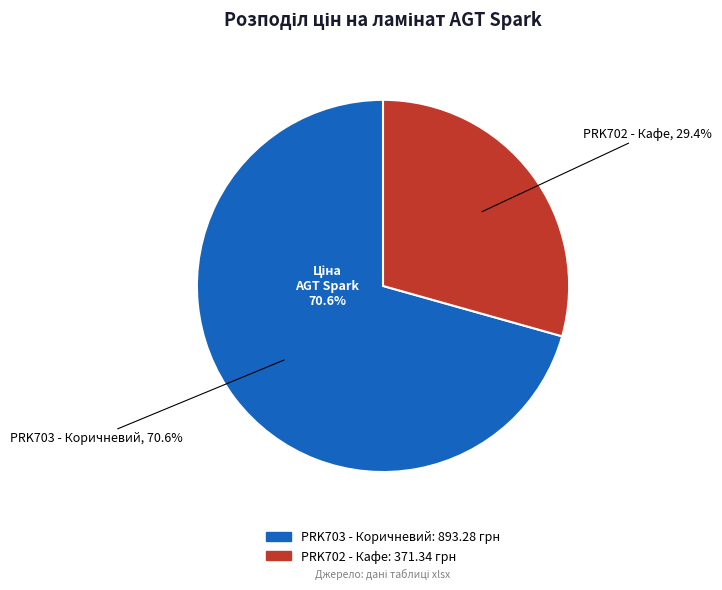

Is the sum of Ламінат AGT Spark PRK703 - Коричневий and Ламінат AGT Spark PRK702 - Кафе greater than half?

Yes